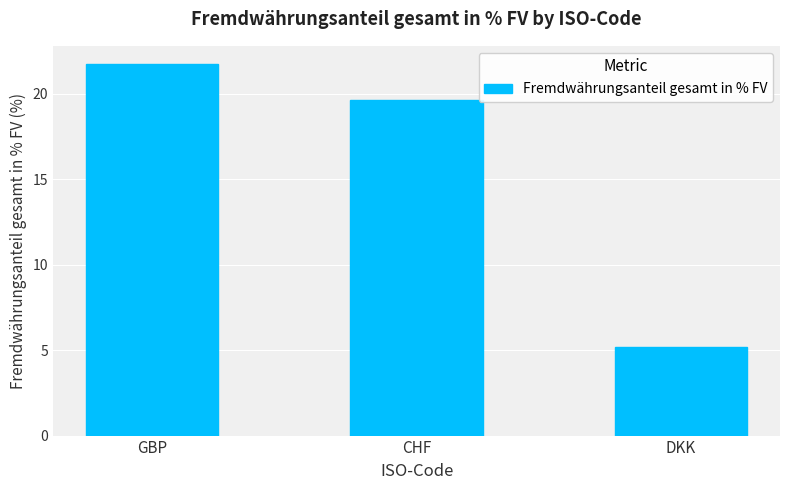

What value does the data have at DKK?

5.2